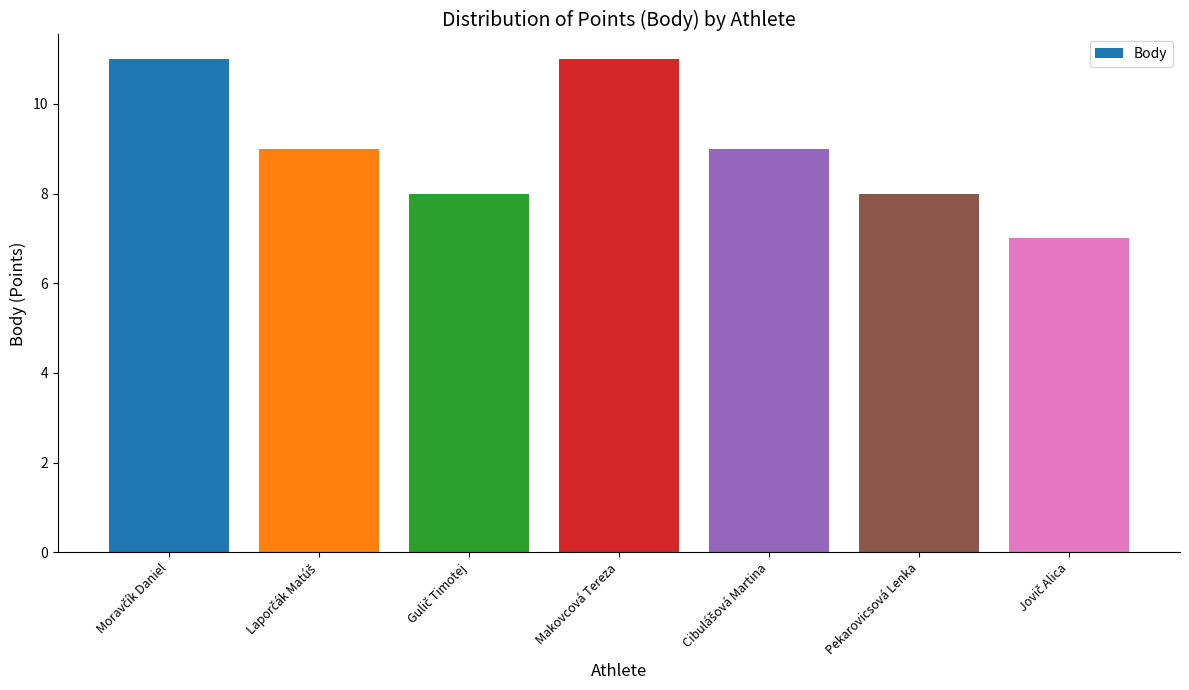

What is the minimum value shown in the chart?

7